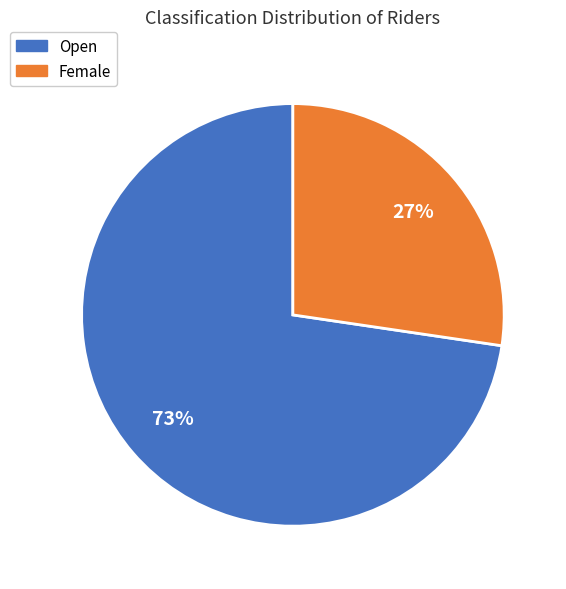

Which slice is the largest?

Open